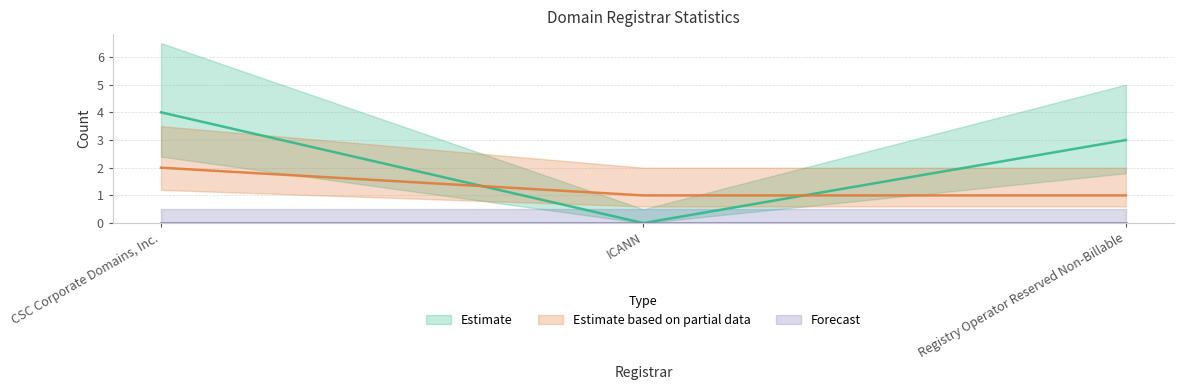

True or false: total-domains has a value of 1 at Registry Operator Reserved Non-Billable.

True